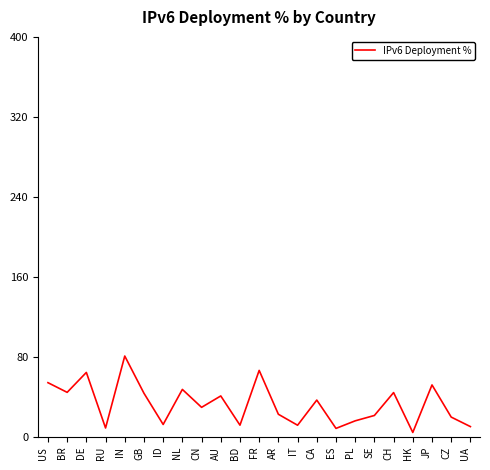

At which category does the chart reach its peak across all series?

IN